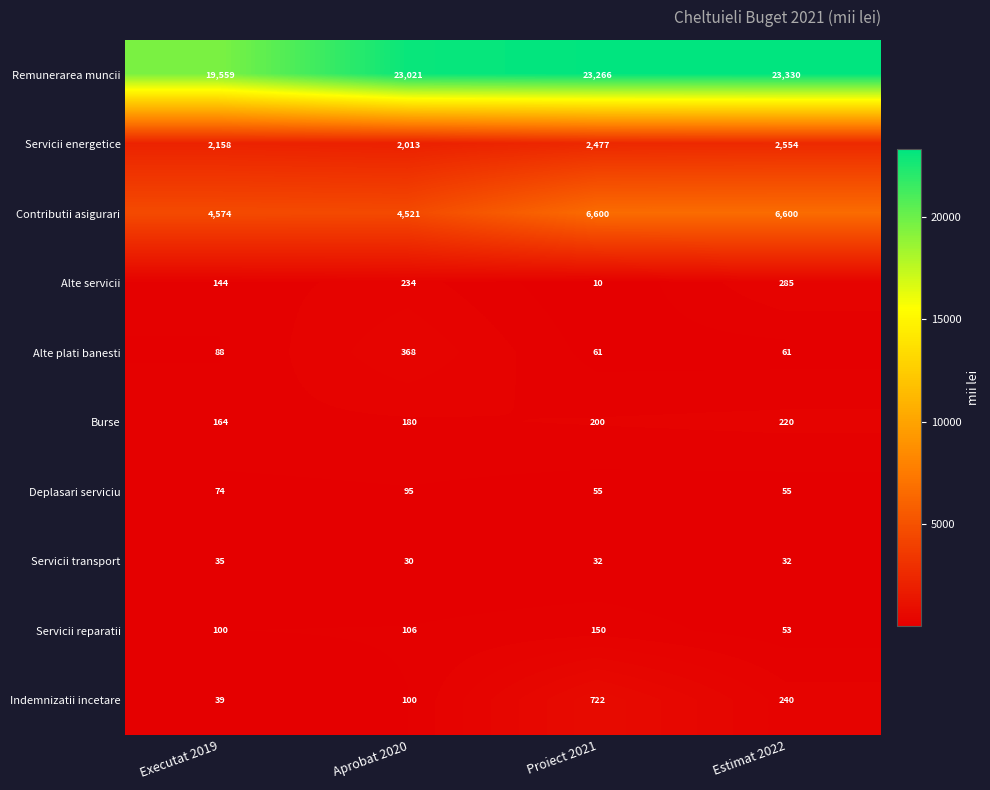

Which series has the widest spread of values?

Remunerarea muncii